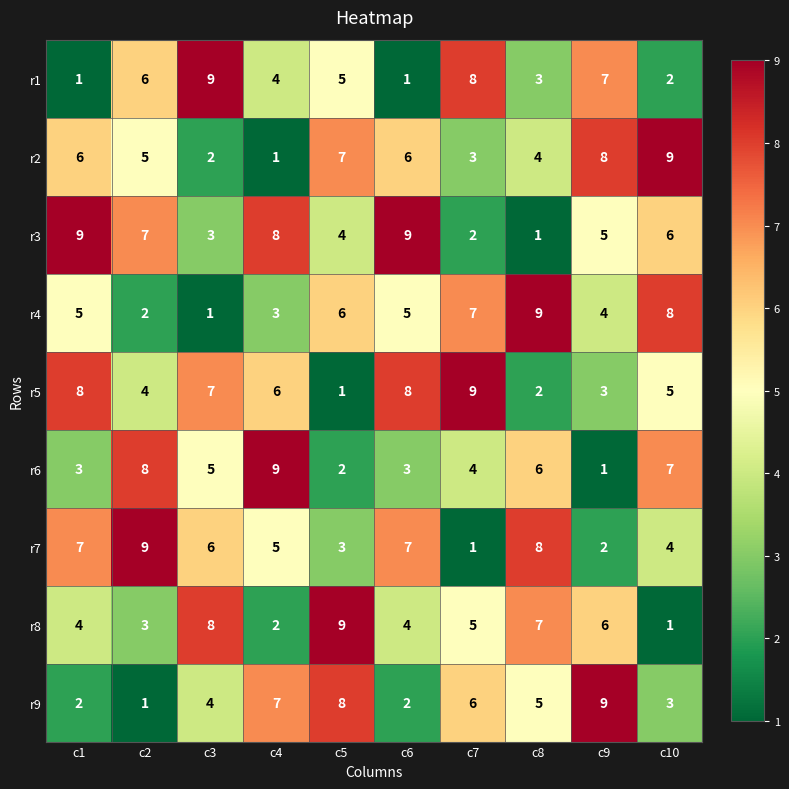

The r3 series shows 2 at c6. True or false?

False